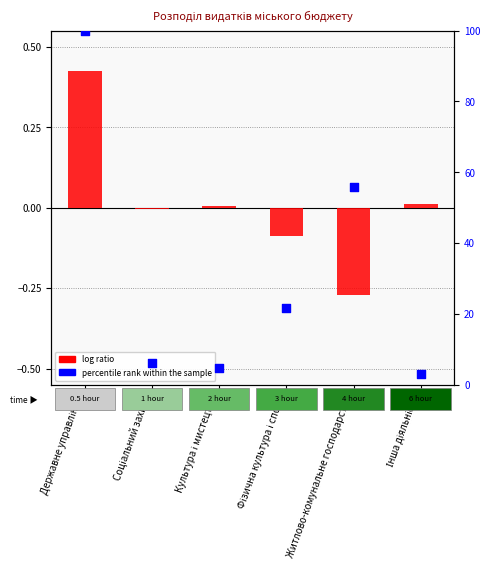

Which series reaches the maximum Y coordinate?

percentile rank within the sample